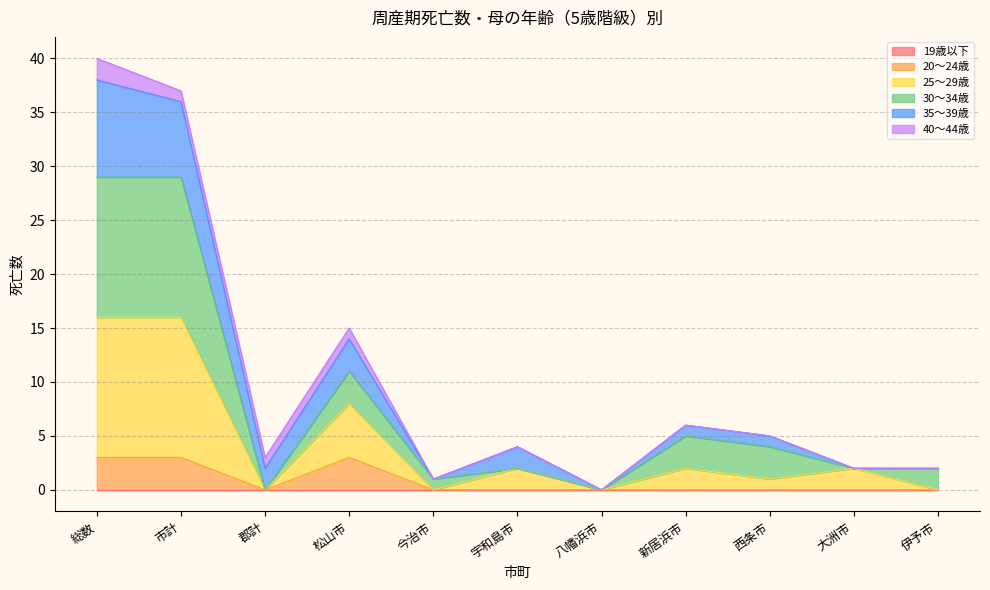

True or false: 20～24歳 and 25～29歳 cross at least once.

False